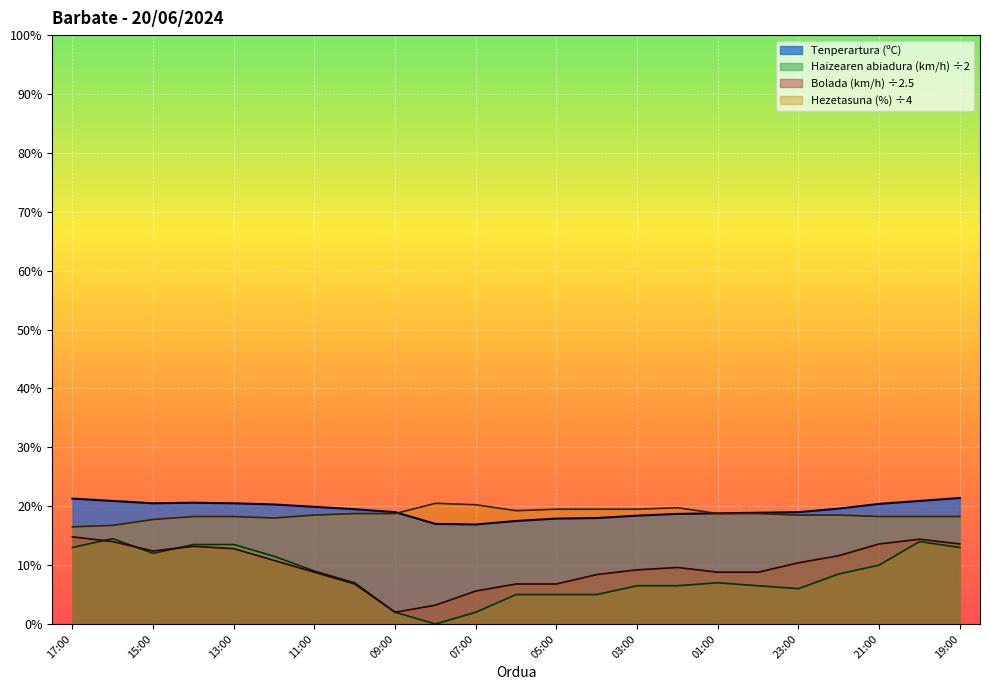

What is the maximum value for Hezetasuna (%)?

20.5